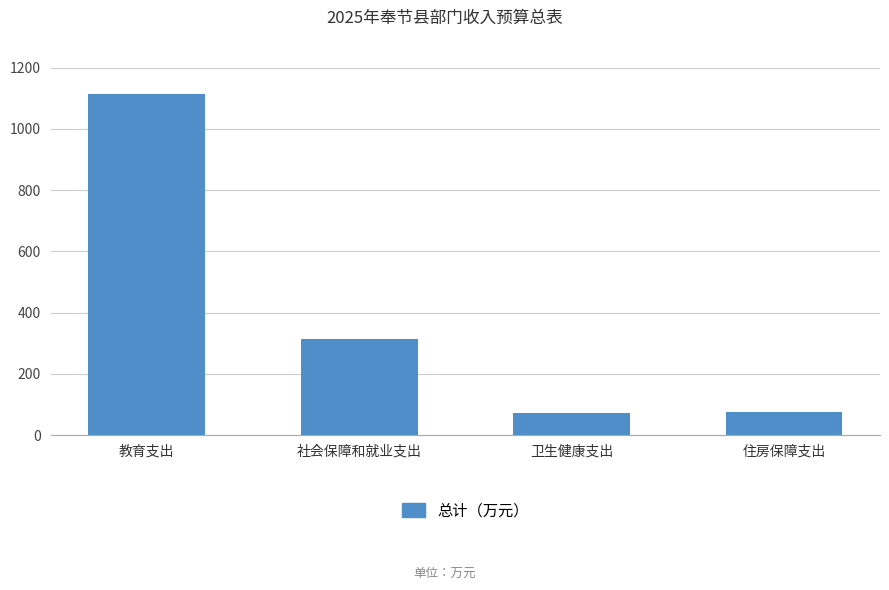

How many data points are less than 314?

2